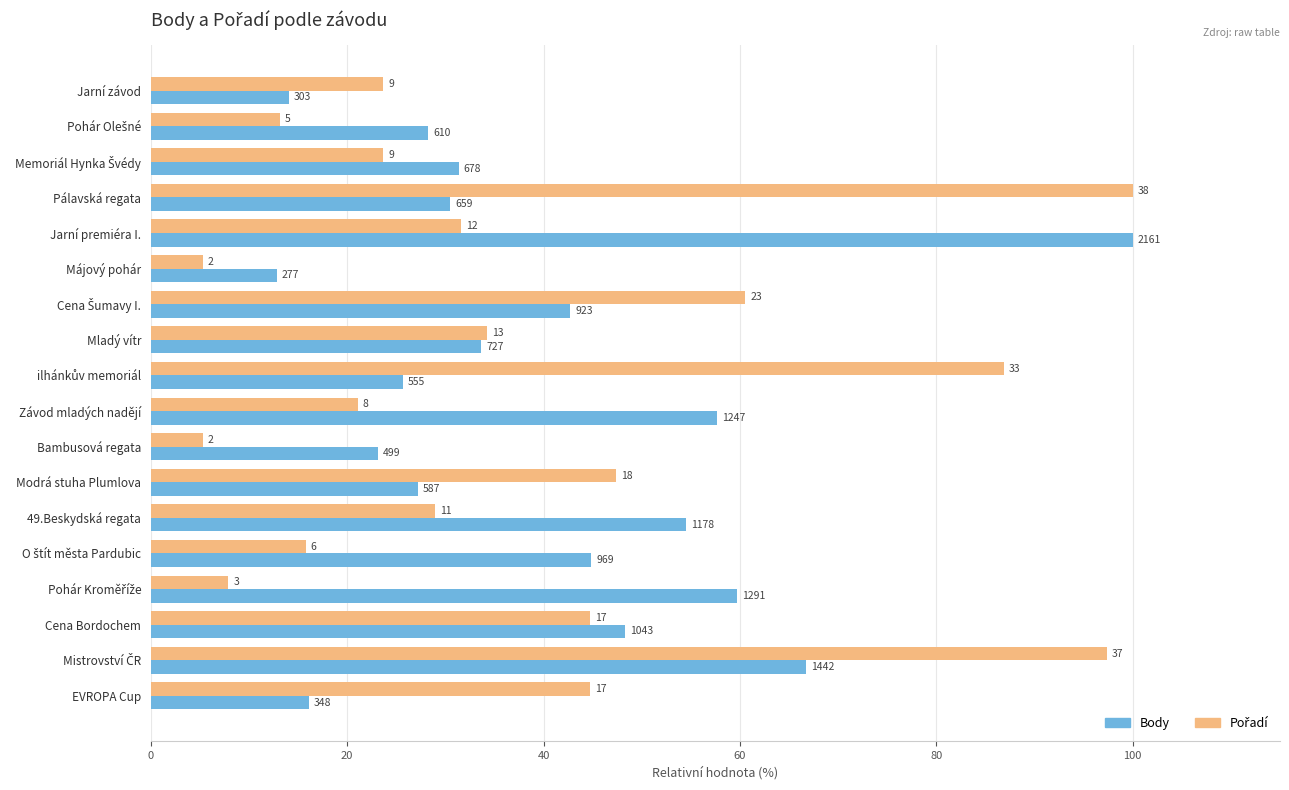

What are all the series names shown in the legend?

Body, Pořadí